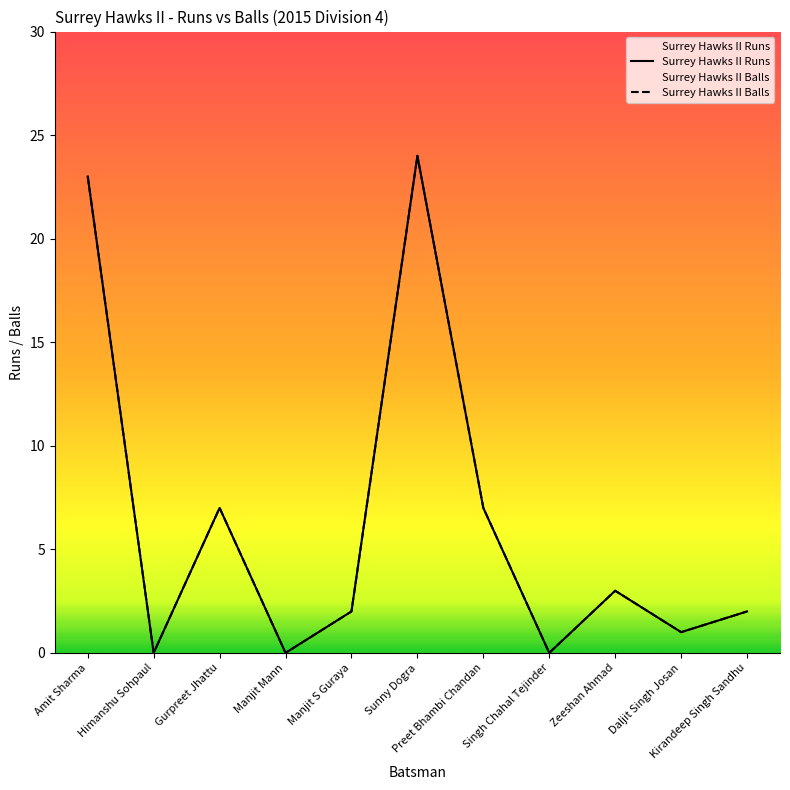

What is the difference between the Surrey Hawks II Runs values at Manjit Mann and Sunny Dogra?

24